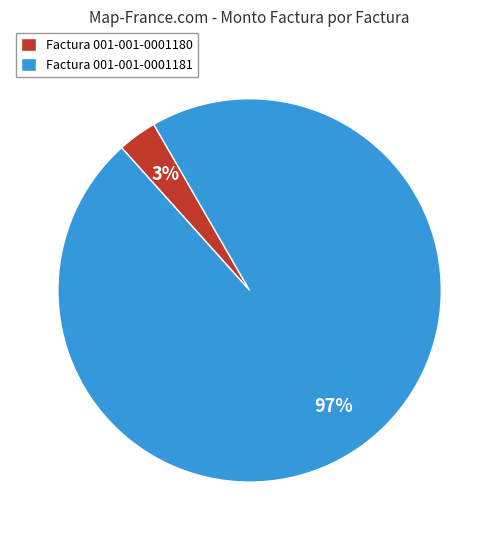

Is it true that Factura 001-001-0001181 is 97% of the pie?

True